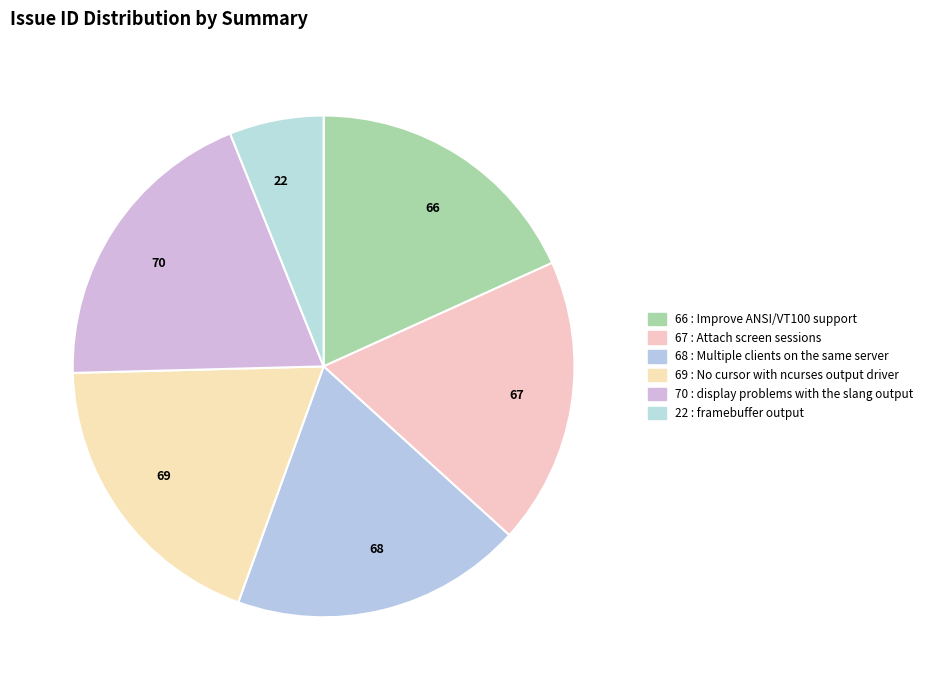

Which slice is the smallest?

framebuffer output